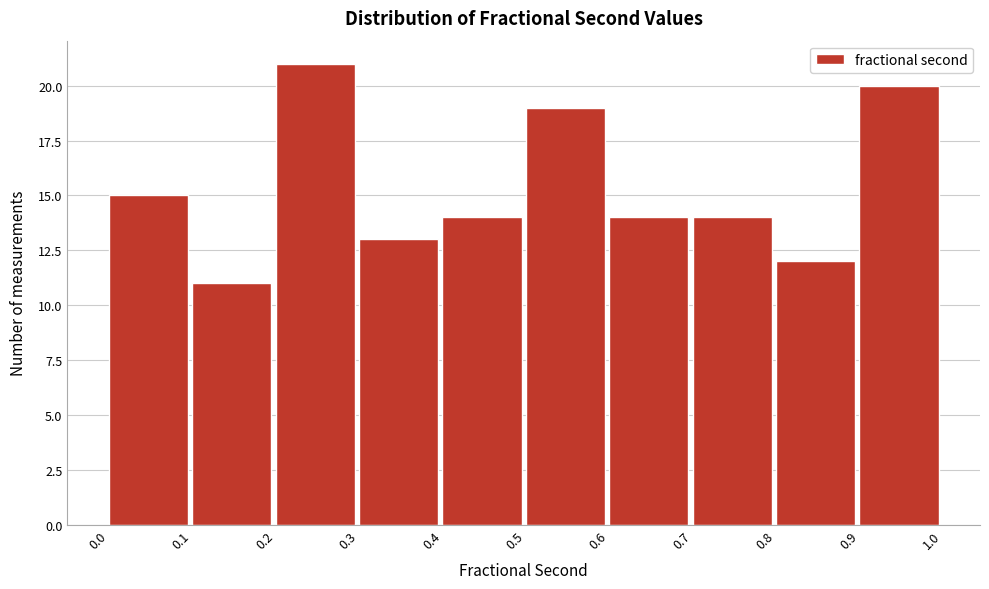

What is the height of the bar covering 0.4 to 0.5 on the x-axis? The values are not printed on the chart, so give them approximately, as read against the axis.

14